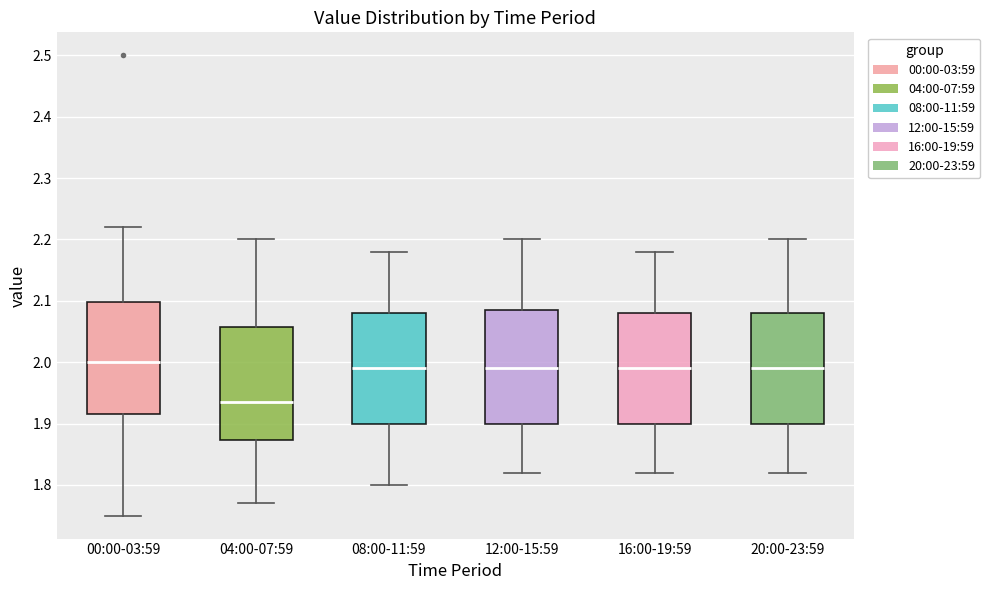

Reading left to right, transcribe this box plot: for each box, give where its median line is, the range the box spans, and where its two whiskers end, as read against the y-axis. The values are not printed on the chart, so give them approximately, as read against the axis.

00:00-03:59: median 2.00, box 1.92 to 2.10, whiskers 1.75 to 2.22
04:00-07:59: median 1.94, box 1.87 to 2.06, whiskers 1.77 to 2.20
08:00-11:59: median 1.99, box 1.90 to 2.08, whiskers 1.80 to 2.18
12:00-15:59: median 1.99, box 1.90 to 2.09, whiskers 1.82 to 2.20
16:00-19:59: median 1.99, box 1.90 to 2.08, whiskers 1.82 to 2.18
20:00-23:59: median 1.99, box 1.90 to 2.08, whiskers 1.82 to 2.20